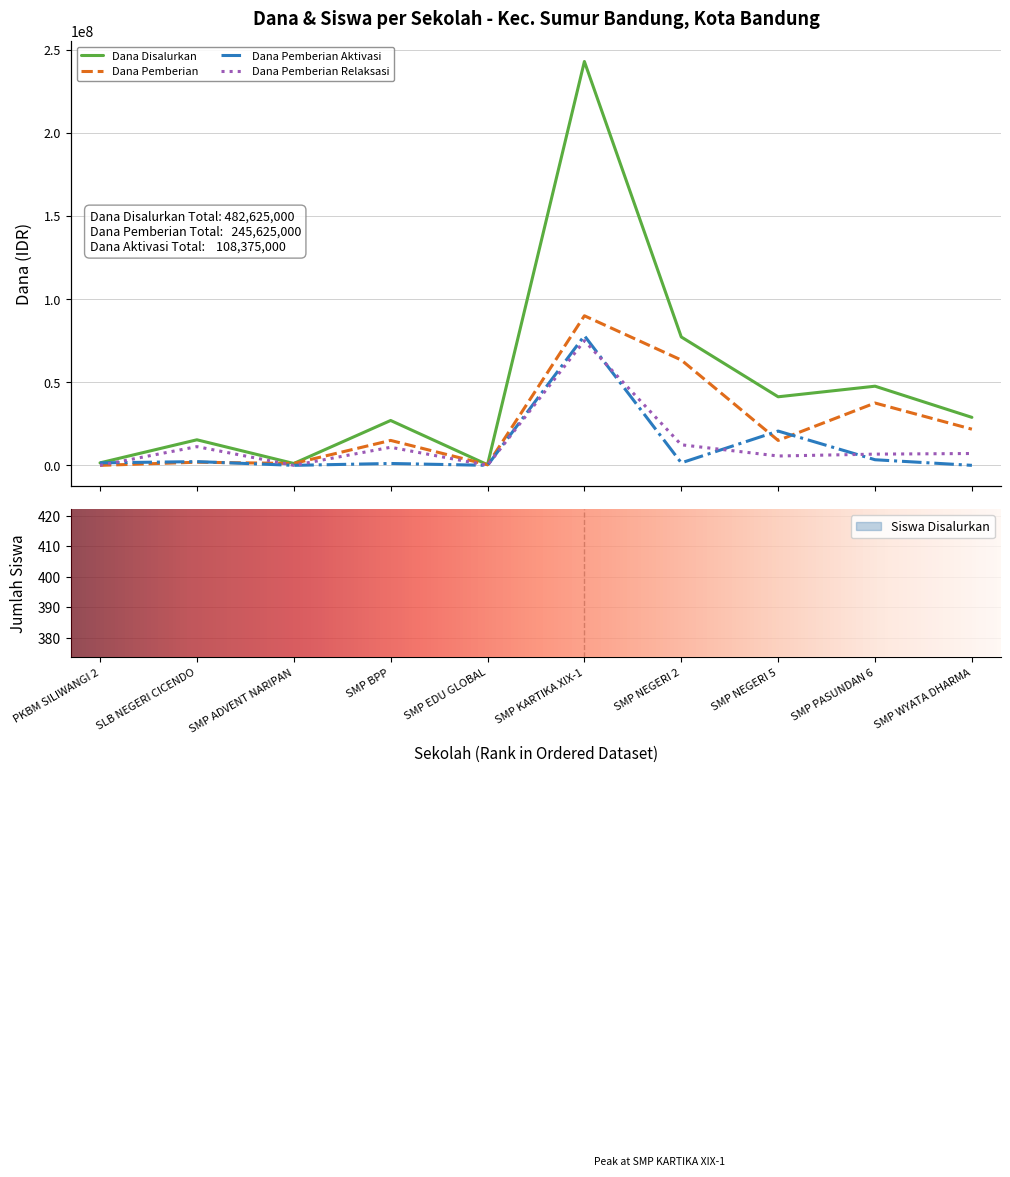

Which label corresponds to the smallest value in the chart?

PKBM SILIWANGI 2